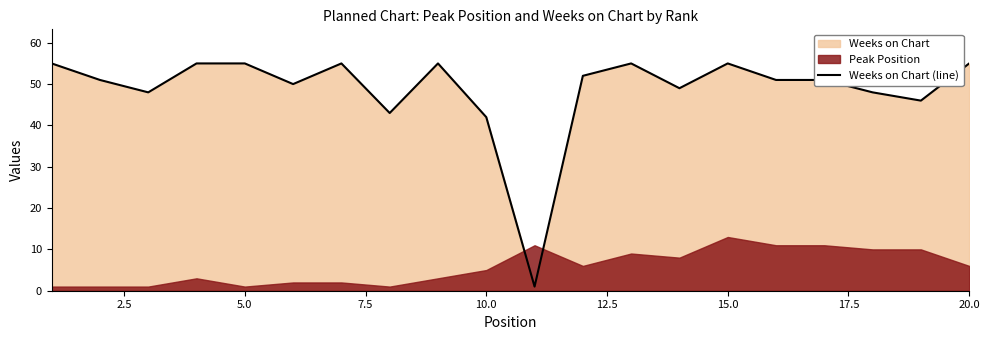

True or false: there are more than 2 points higher than both neighbors.

True